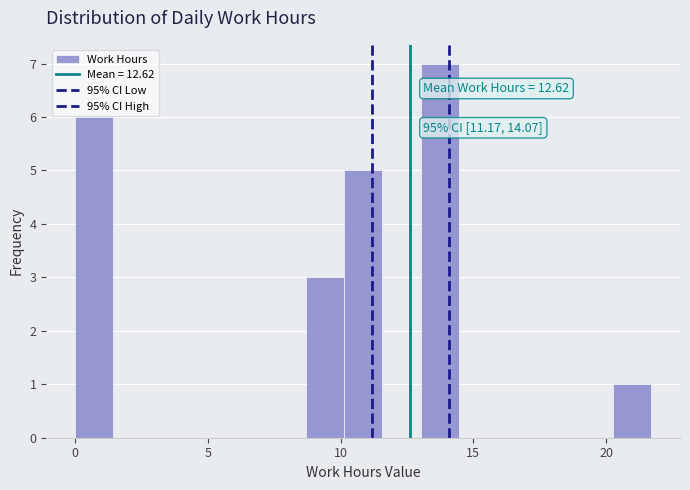

Read against the x-axis, roughly where is the centre of the tallest bar?

13.5